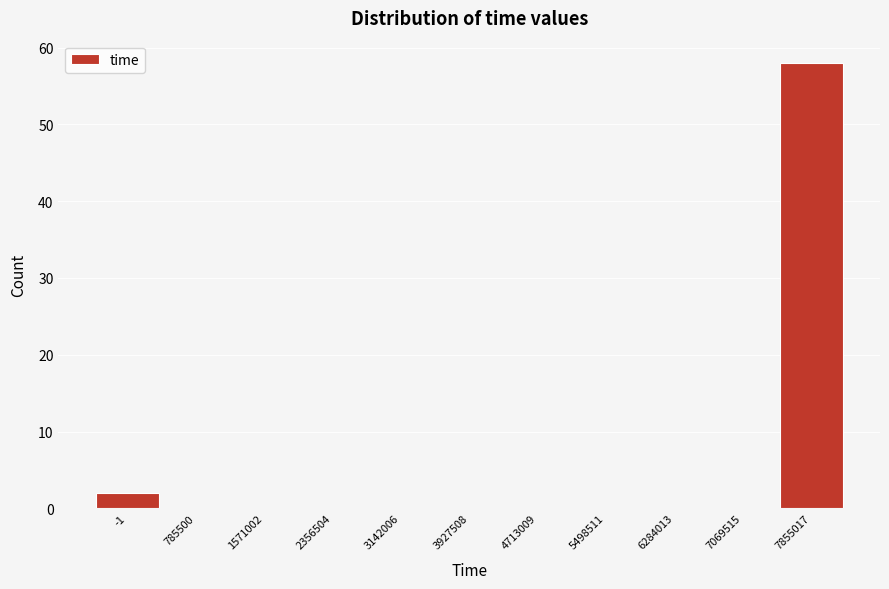

Reading left to right, transcribe all the data shown in this chart.

-1=2	785500=0	1571002=0	2356504=0	3142006=0	3927508=0	4713009=0	5498511=0	6284013=0	7069515=0	7855017=58